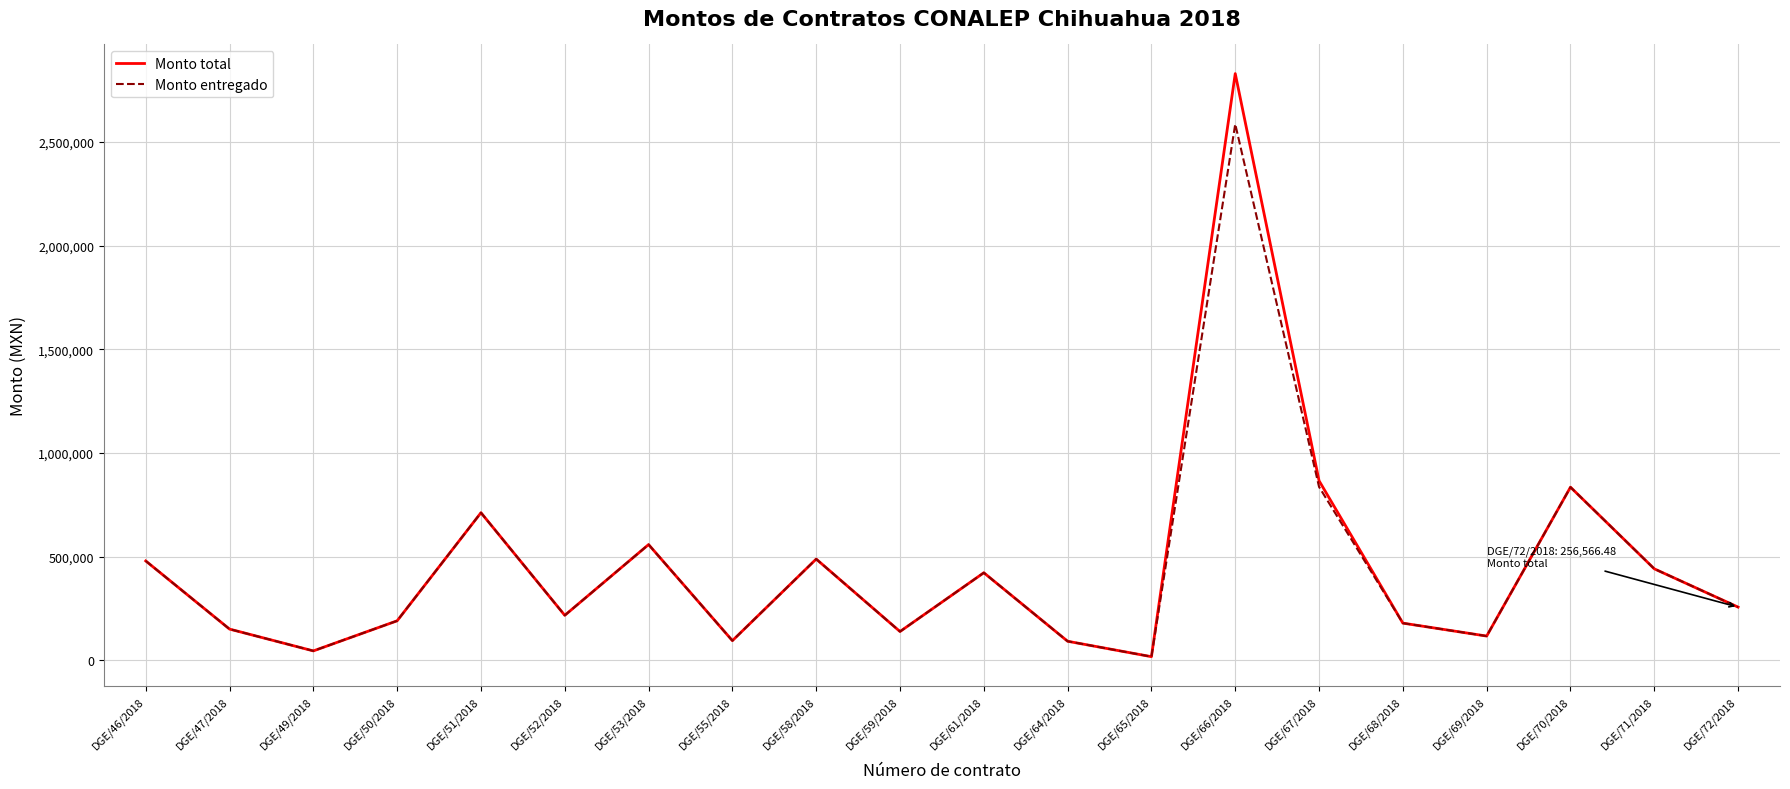

List the series in order of their peak value, lowest first.

Monto entregado, Monto total